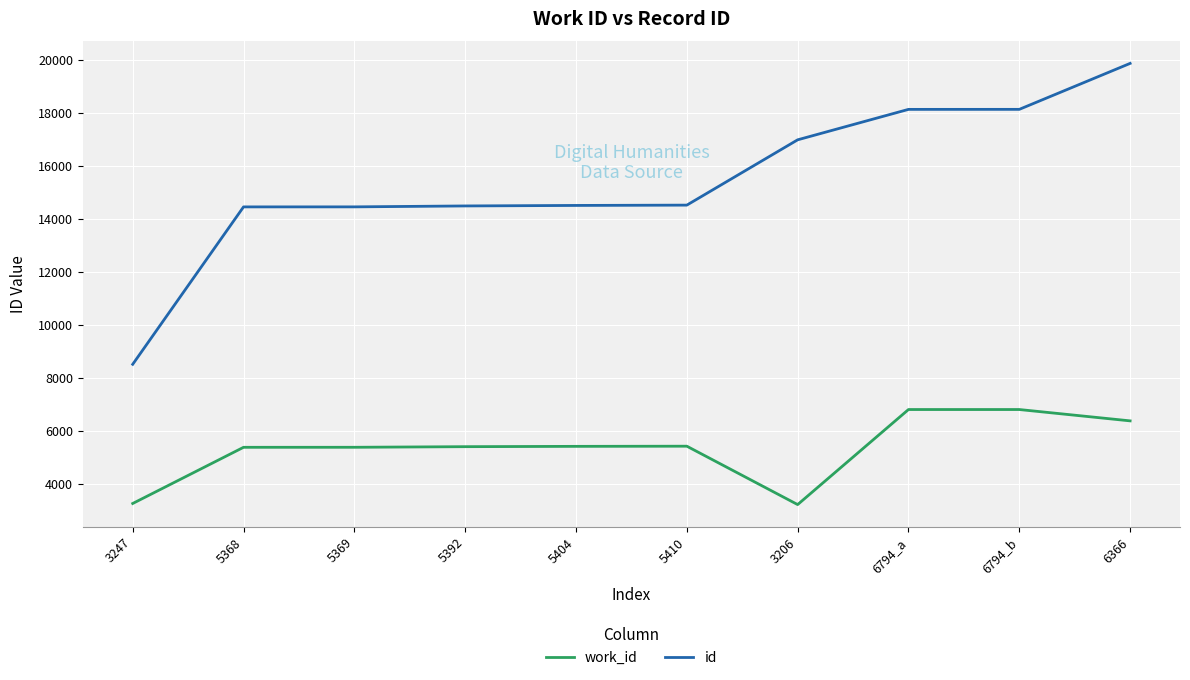

Is it true that id equals 16975 at 3206?

True